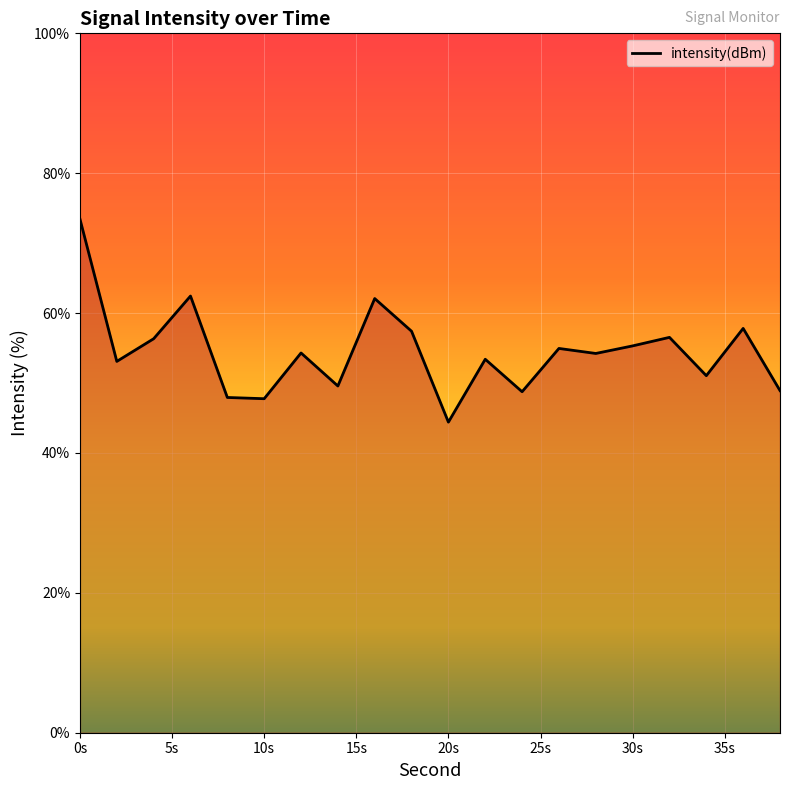

What is the smallest value displayed?

44.4